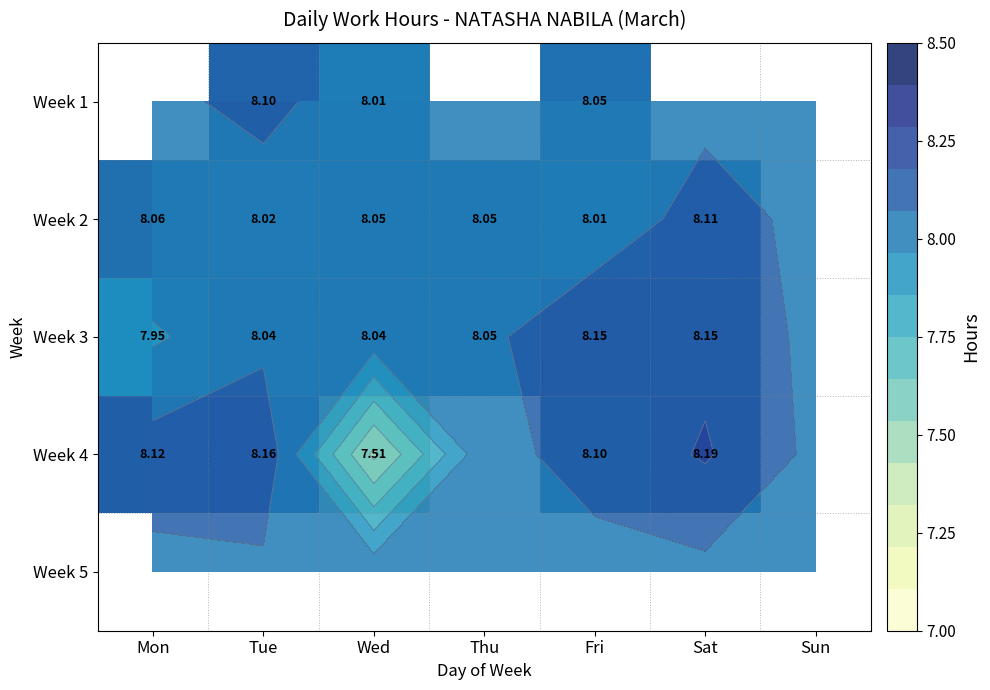

Rank the series at Wed from highest to lowest value.

Week 2, Week 3, Week 4, Week 5, Week 1